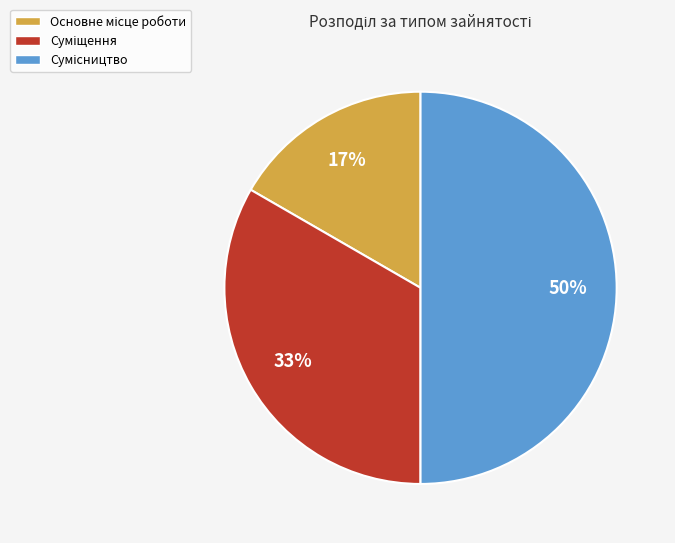

To the nearest percent, what is the average slice percentage?

33%